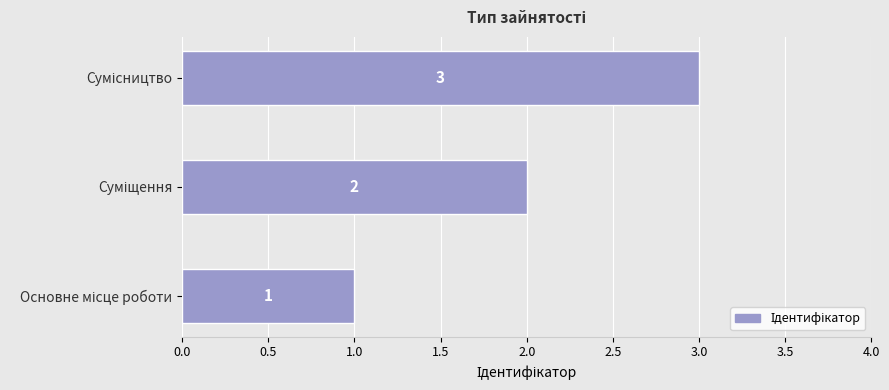

What is the sum of all values?

6